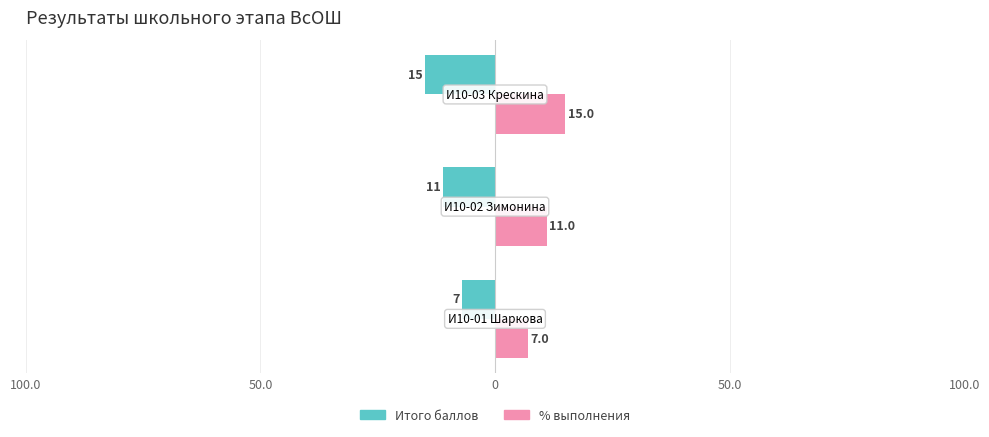

What is the value of the % выполнения bar at the 2nd from the left?

11.0